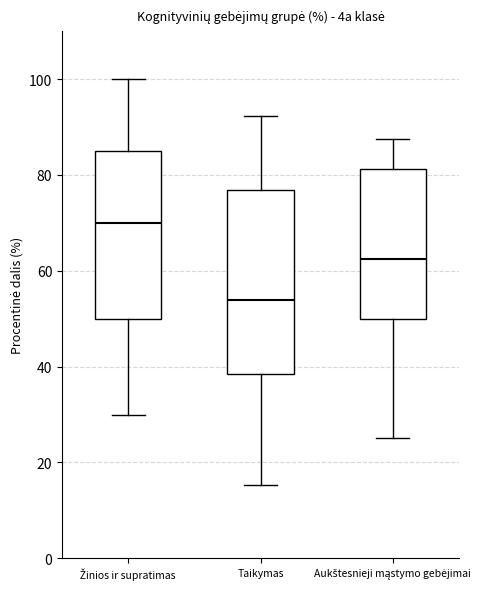

Where does the lower whisker of the box for Aukštesnieji mąstymo gebėjimai end on the y-axis? The values are not printed on the chart, so give them approximately, as read against the axis.

26